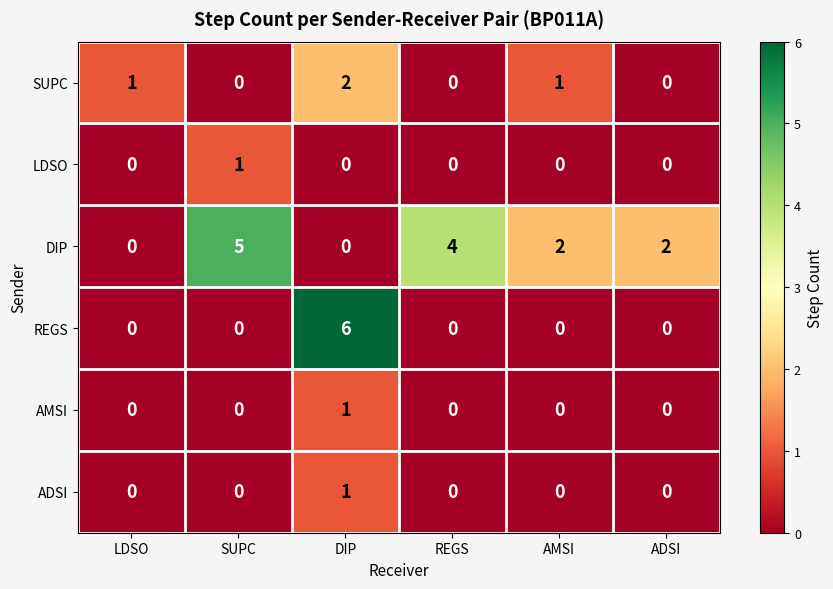

Is it true that AMSI equals 1 at DIP?

True